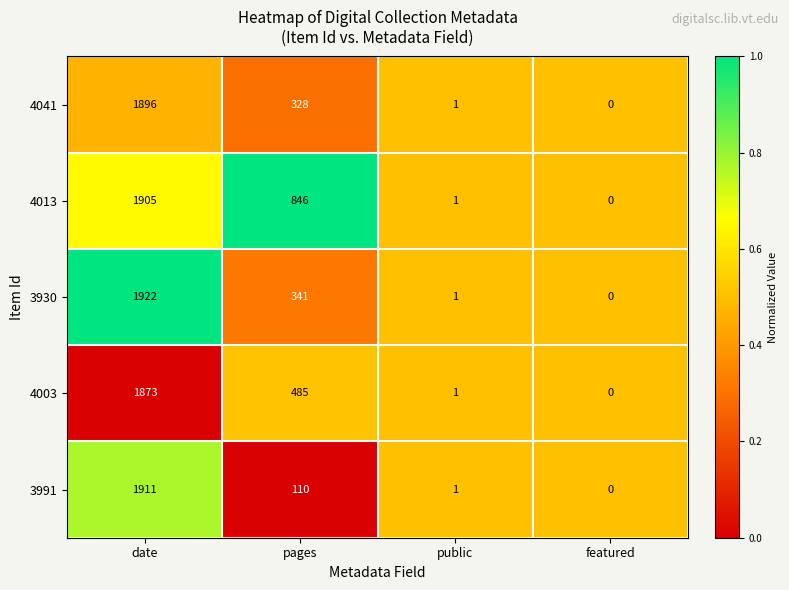

How many data points does each series have?

4